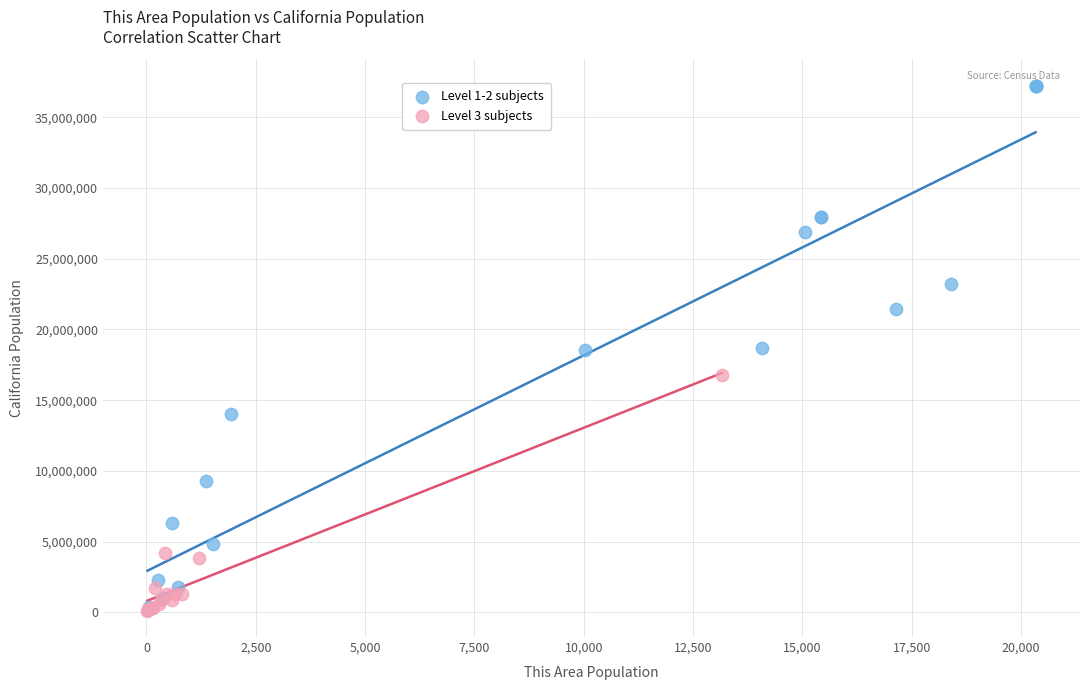

Which series has the widest spread of Y values?

Level 1-2 subjects